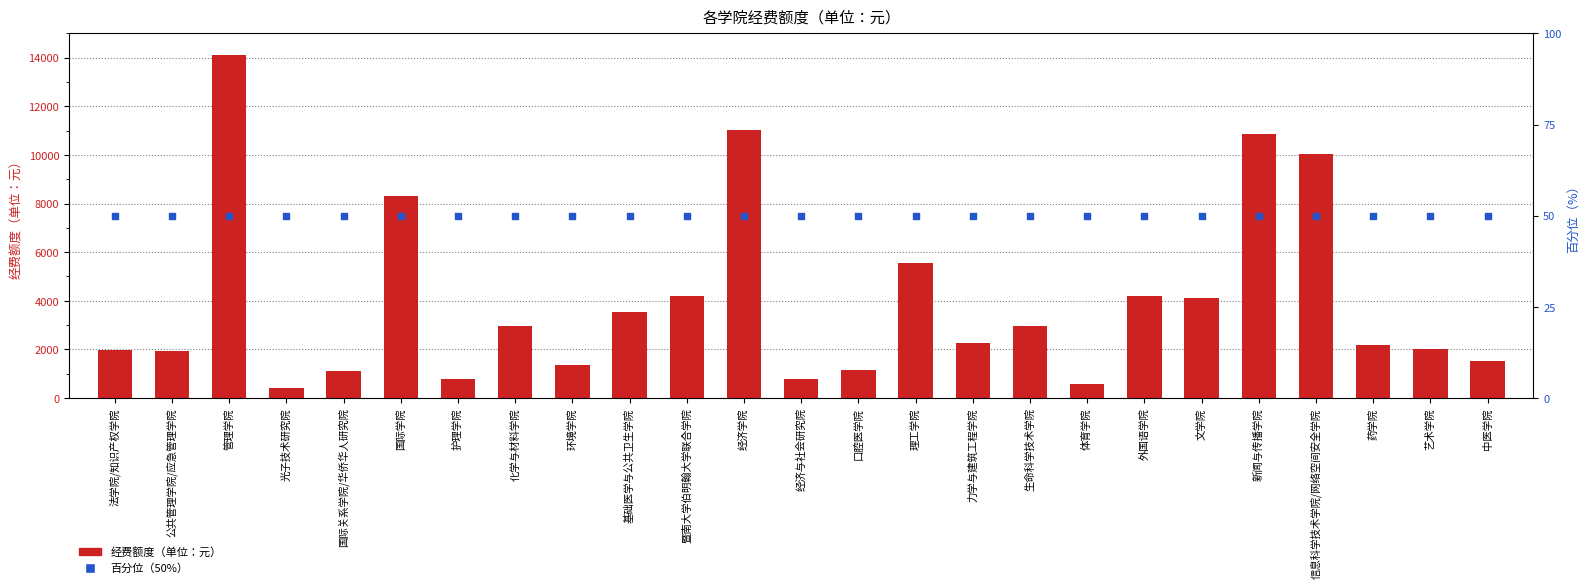

At which category is the sum across all series the highest?

管理学院